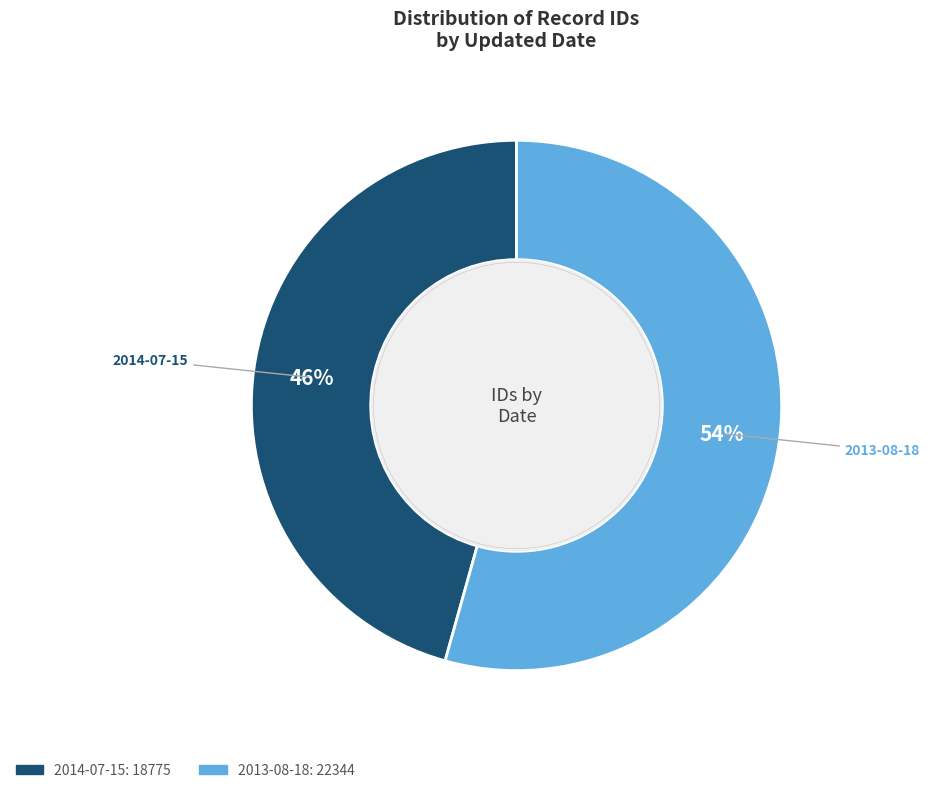

Between 2014-07-15 and 2013-08-18, which is larger?

2013-08-18